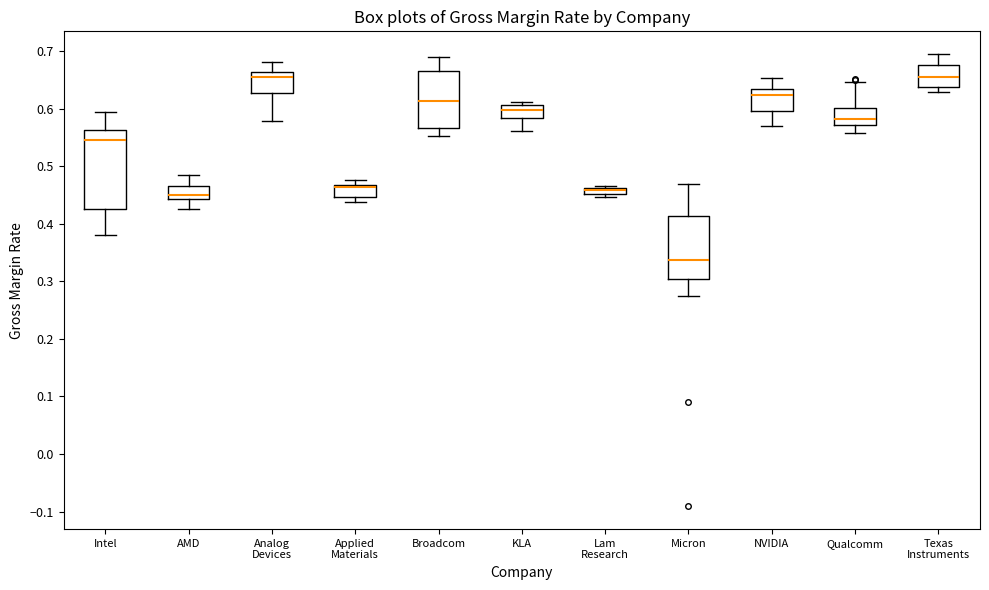

Comparing the boxes themselves (not the whiskers), which one is the tallest?

Intel